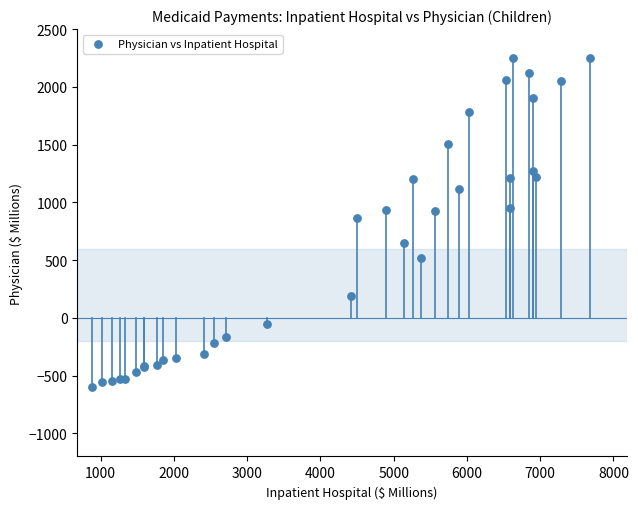

What Y value in the scatter plot is closest to 824?

862